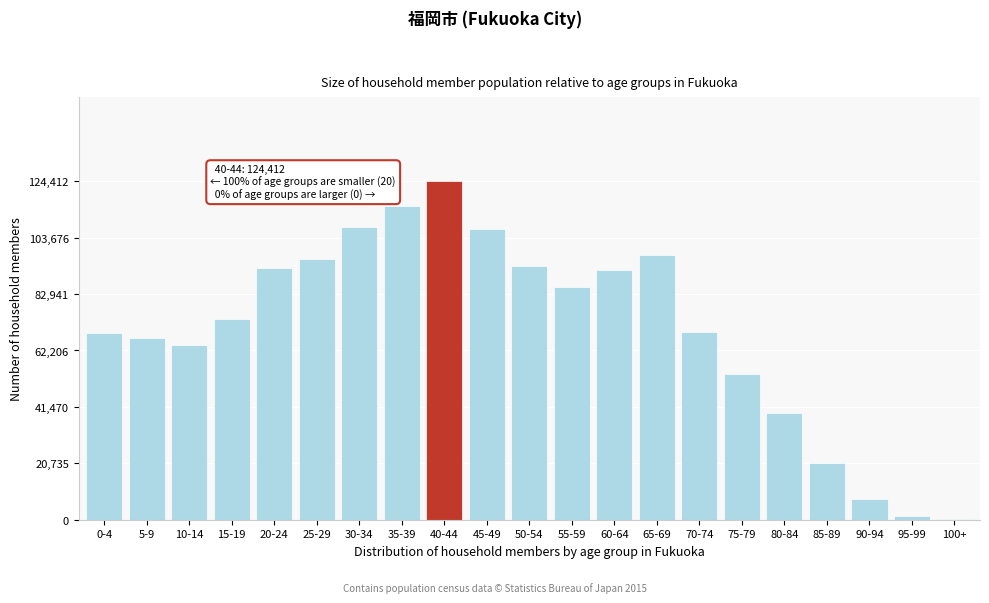

At which label is the value closest to 62327?

10-14